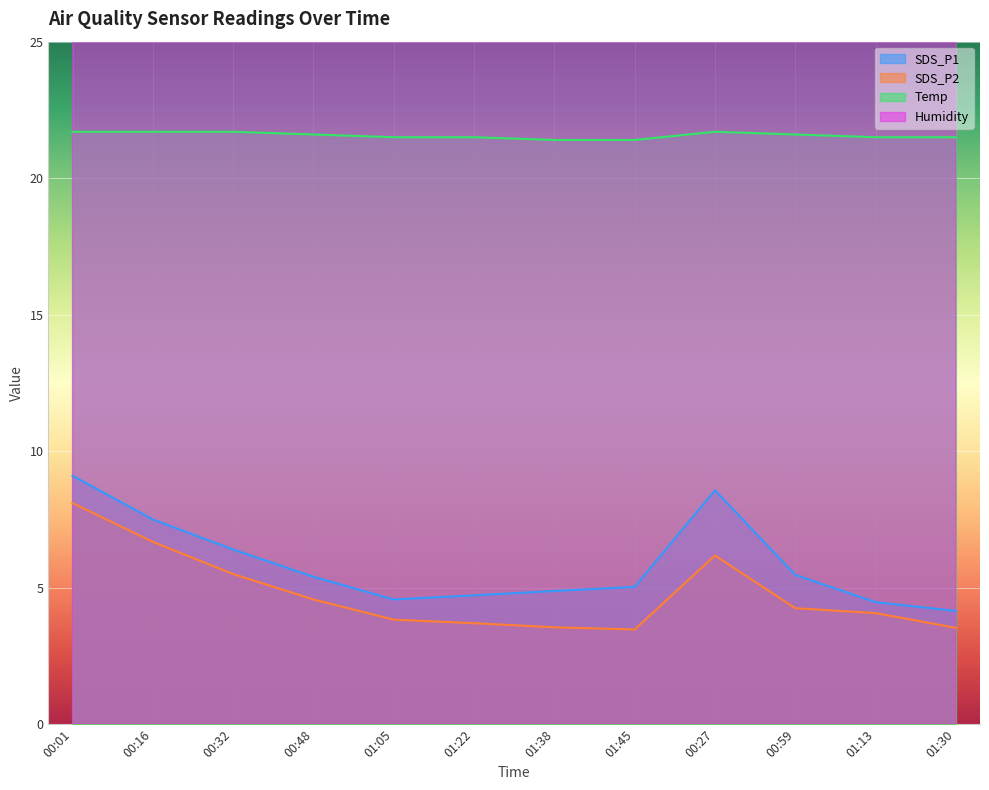

What is the total value across all series at 00:59?

75.8